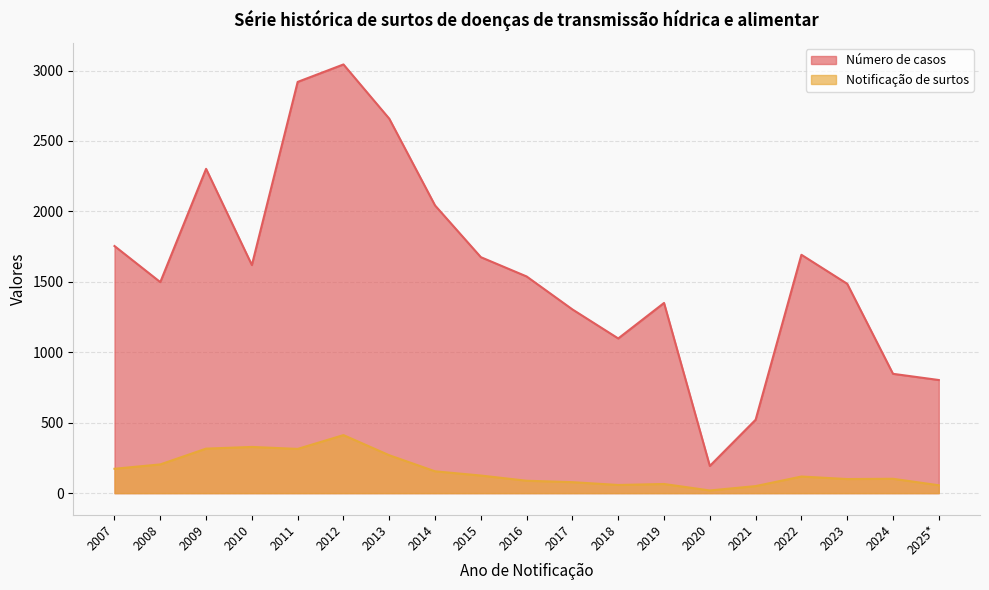

How many lines are shown in the chart?

2